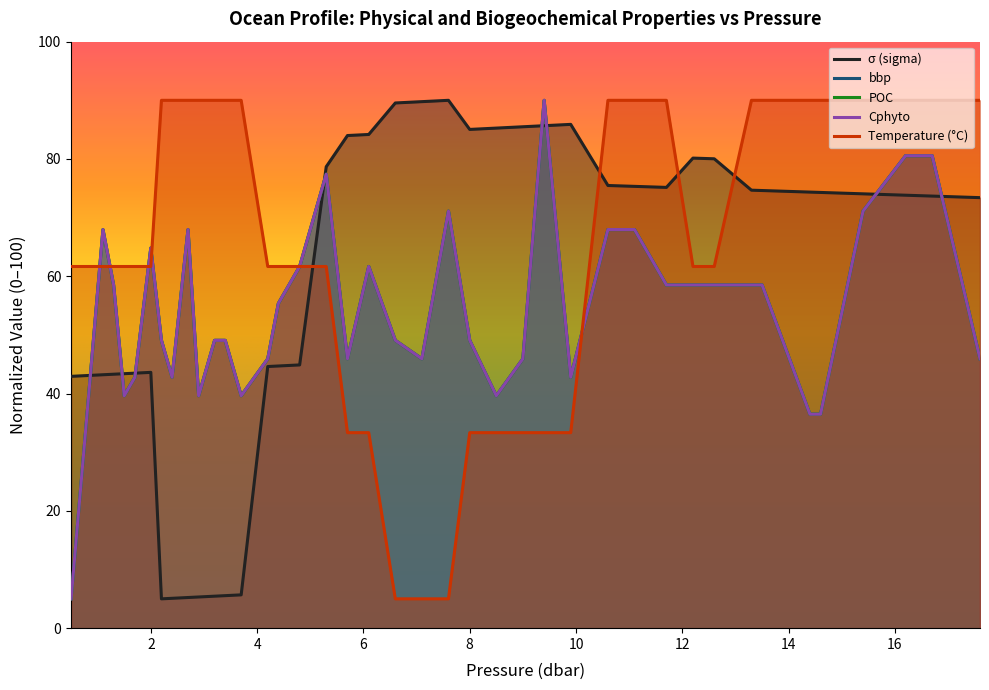

True or false: σ (sigma) and Temperature (°C) intersect in this chart.

True